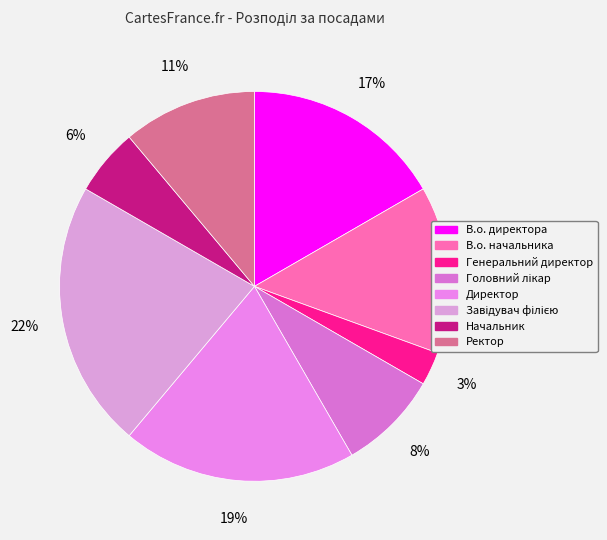

How many slices are in this pie chart?

8